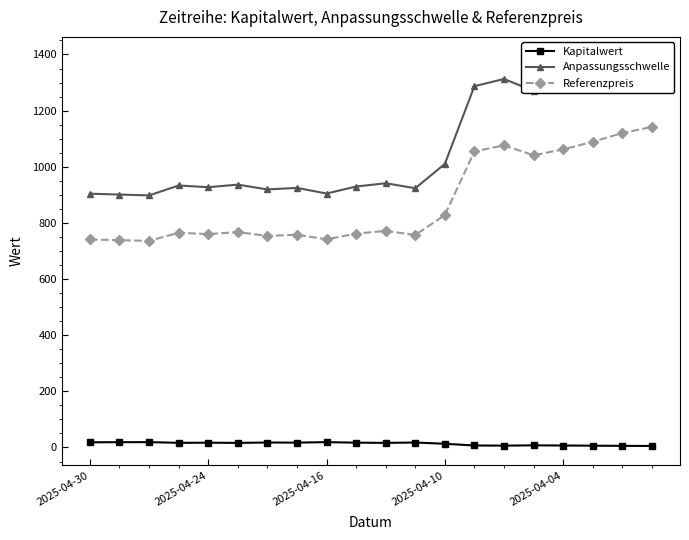

What is the highest value of the Referenzpreis series?

1142.0